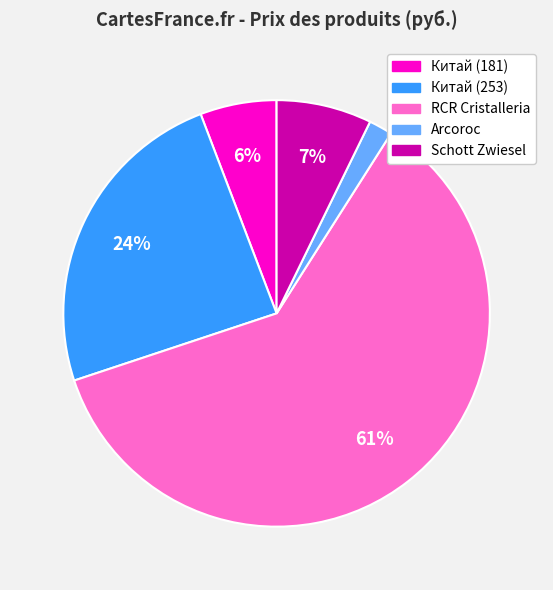

To the nearest percent, what is the difference between the largest and smallest slice percentages?

59%